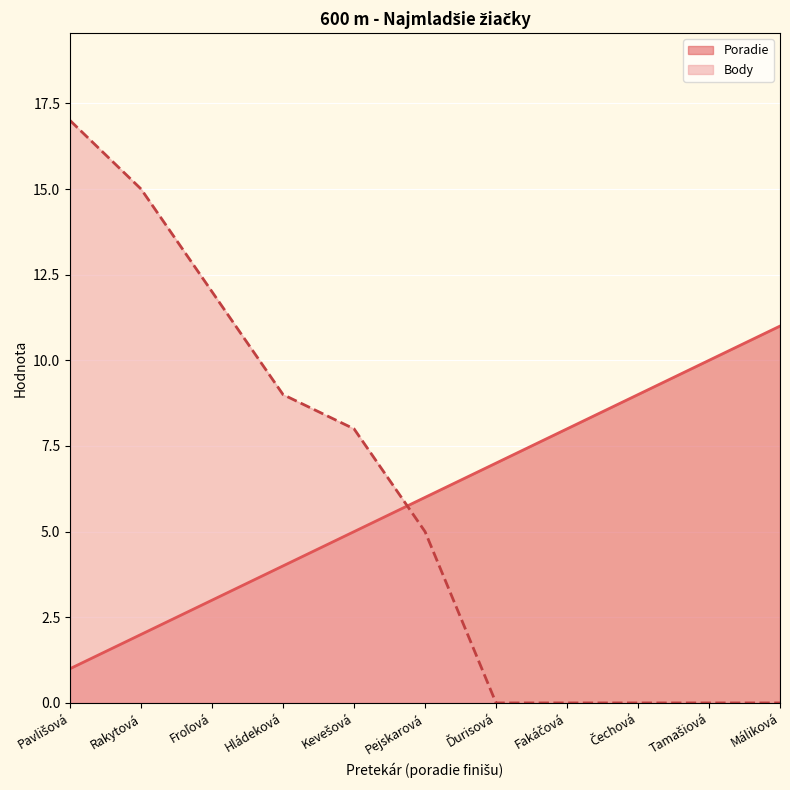

What is the difference between the maximum and minimum values in the Poradie series?

10